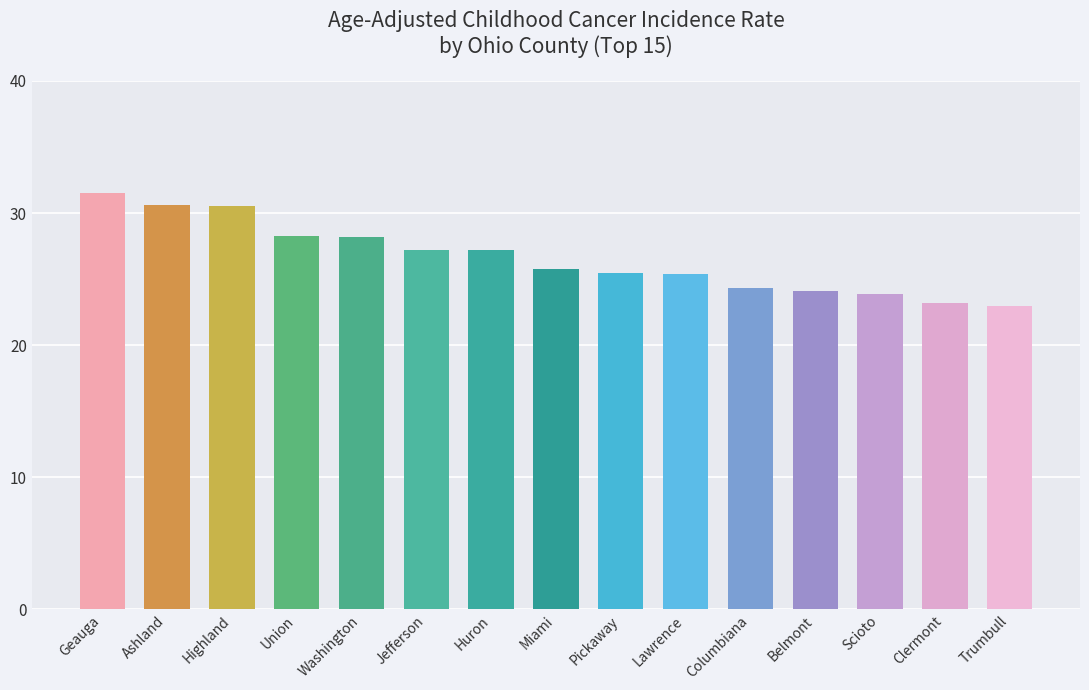

What is the label of the 2nd bar from the left?

Ashland